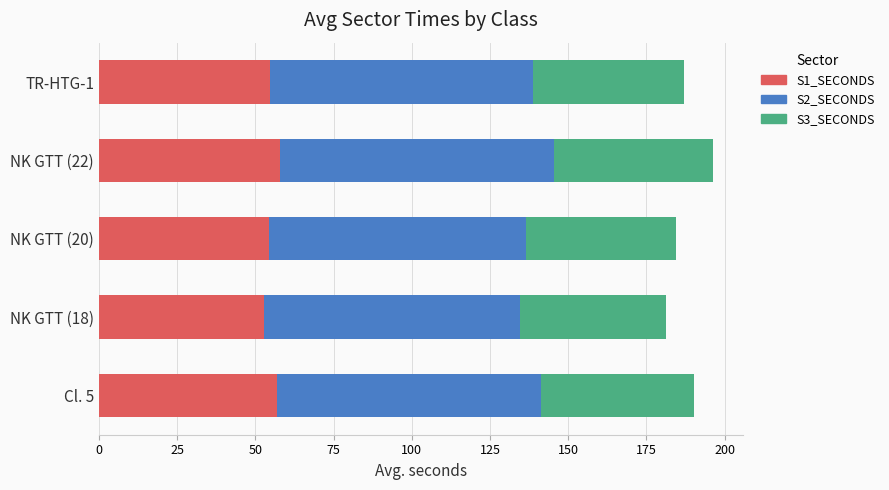

Count the number of data series in this chart.

3